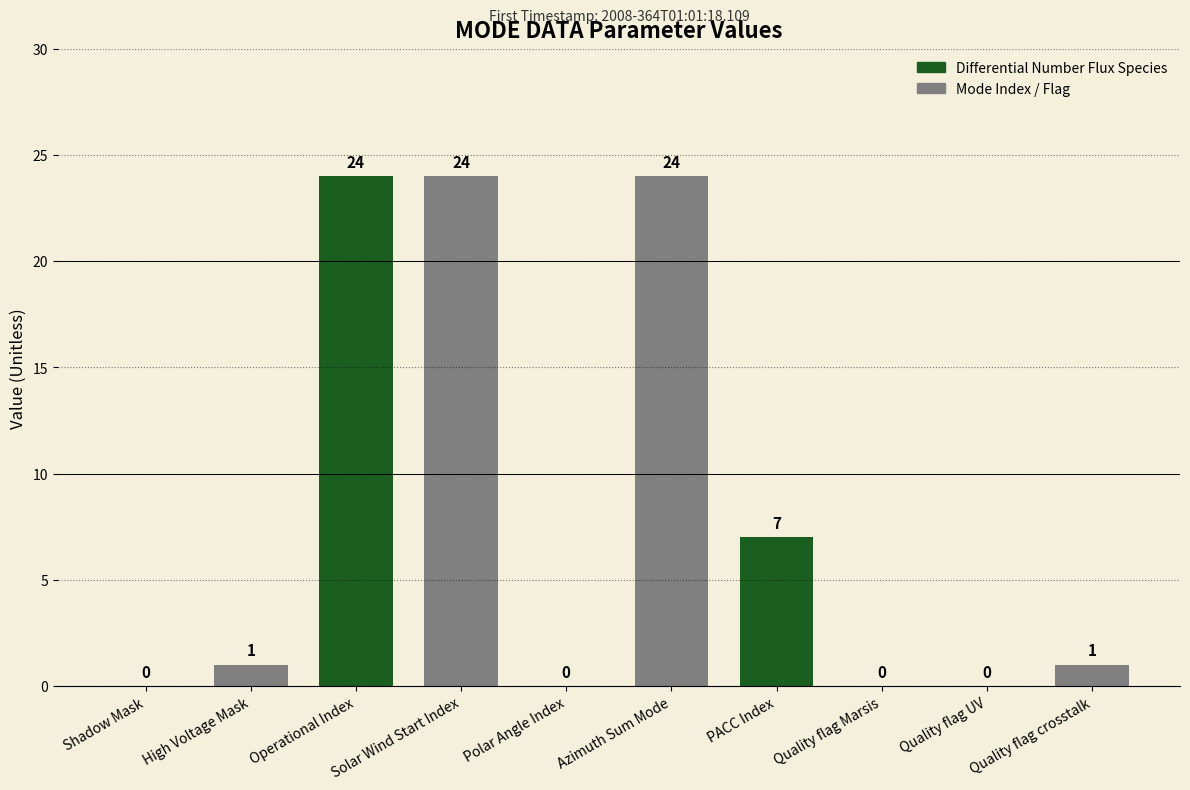

What is the greatest value displayed?

24